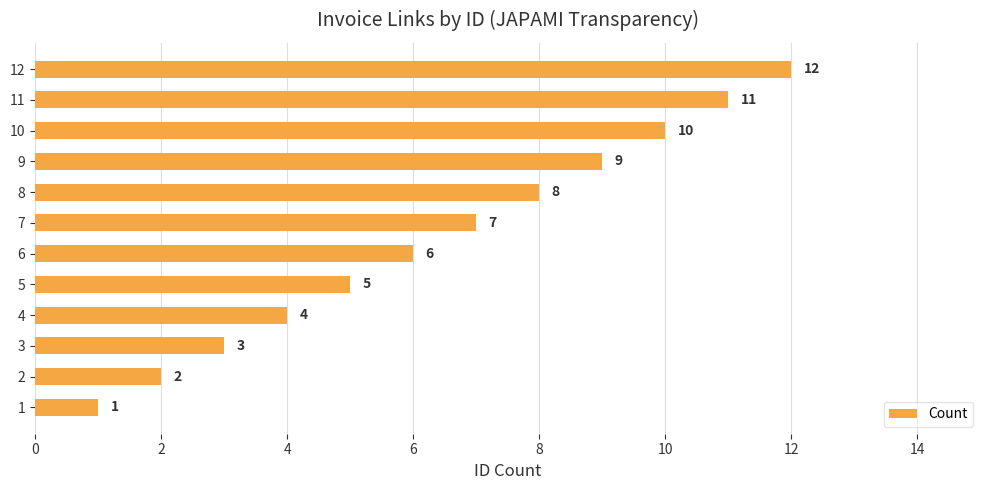

Rank the categories by value from lowest to highest.

1, 2, 3, 4, 5, 6, 7, 8, 9, 10, 11, 12